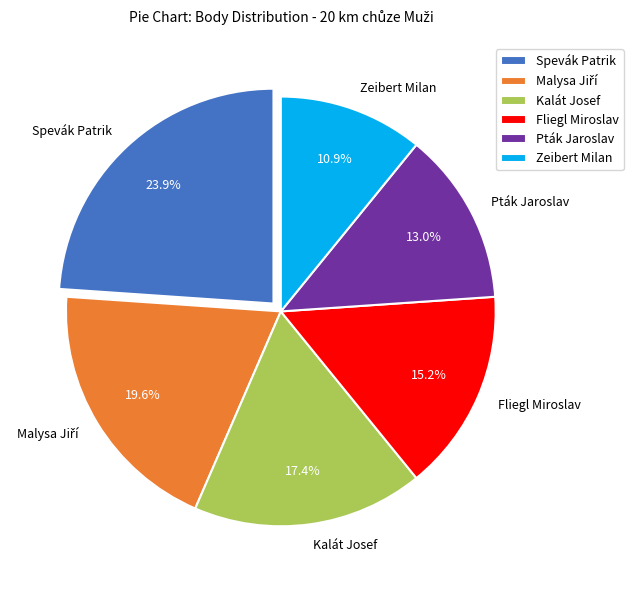

Is the sum of Kalát Josef and Pták Jaroslav greater than half?

No